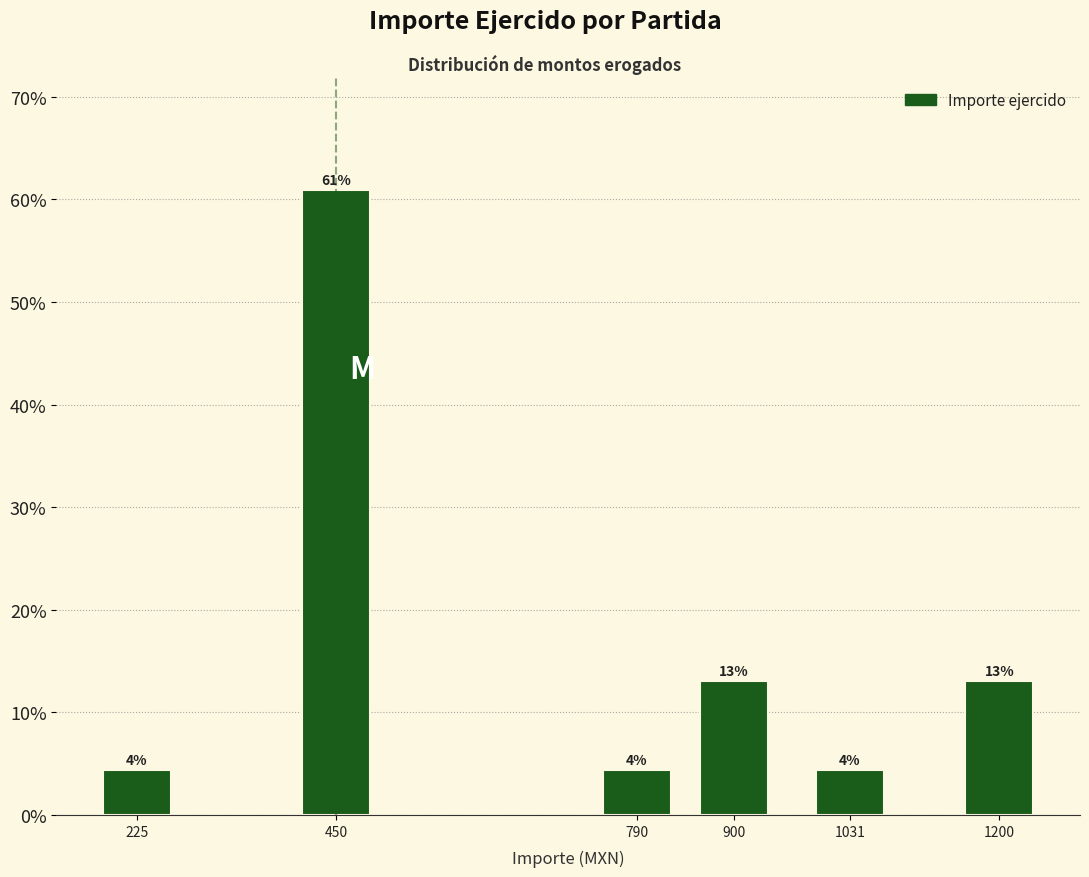

Where does the data first go above 13?

450